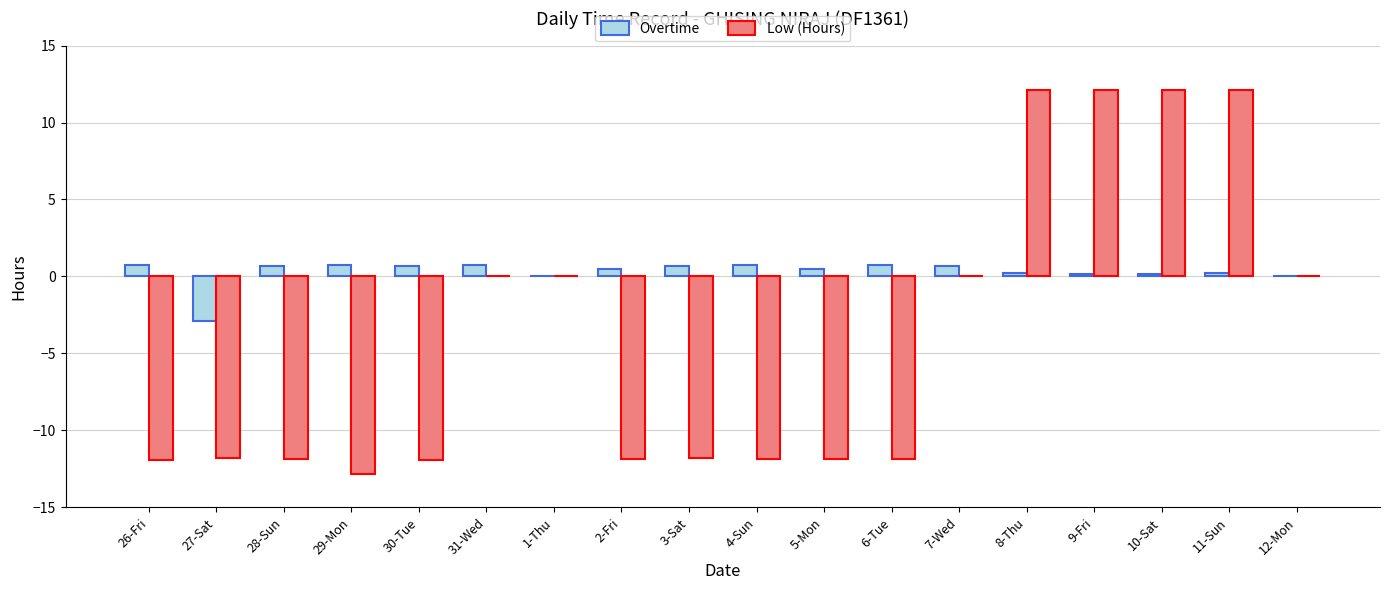

Count the number of categories in the chart.

18